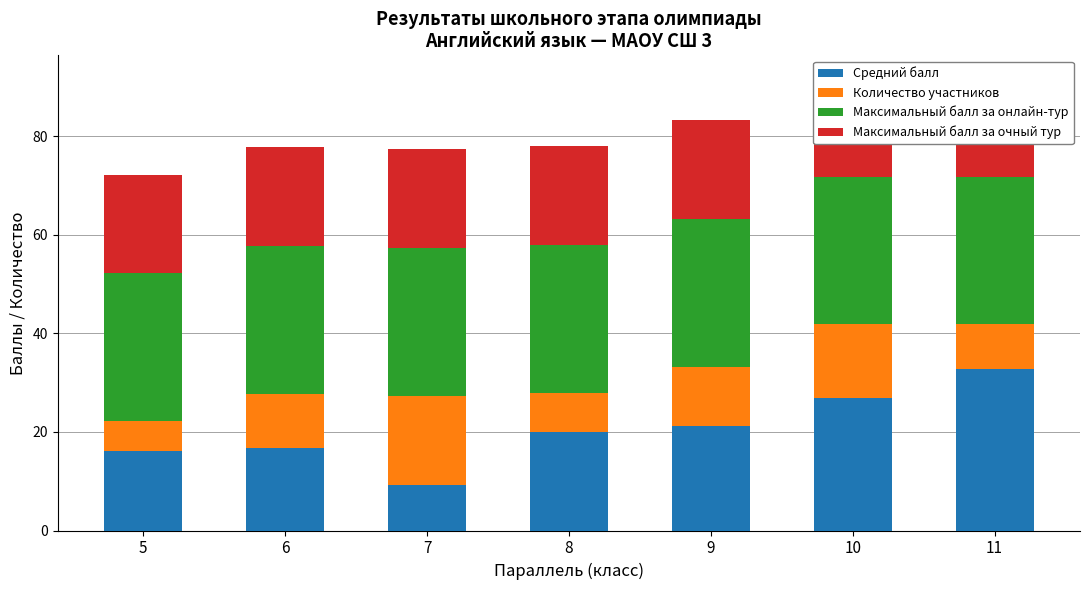

What is the spread (max minus min) of values at 9?

18.0